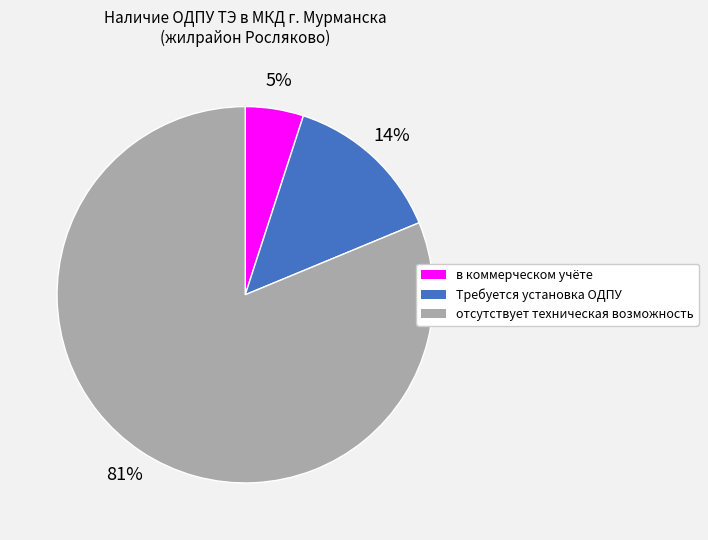

To the nearest percent, what is the average slice percentage?

33%